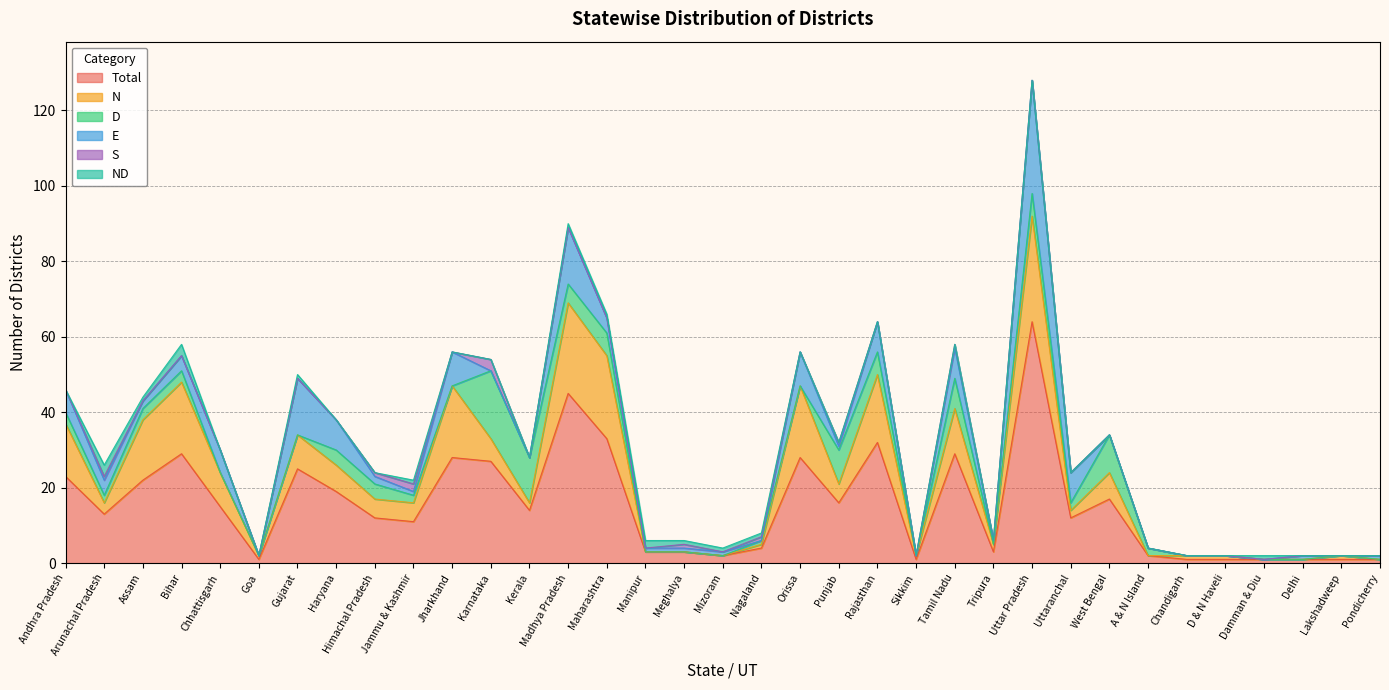

How many interior local peaks does the Total series have?

9